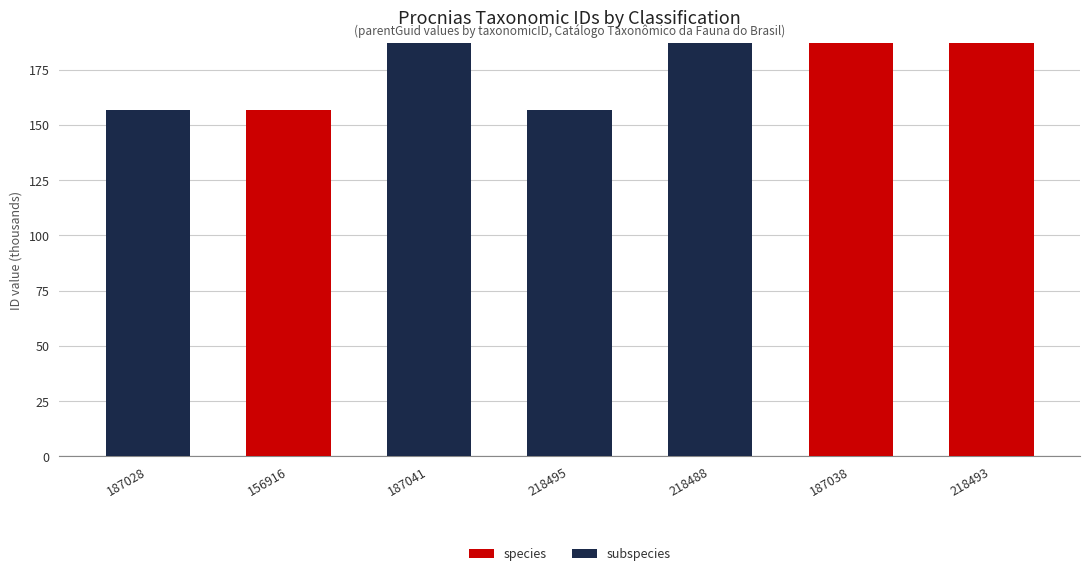

The species series shows -93.1 at 187028. True or false?

False